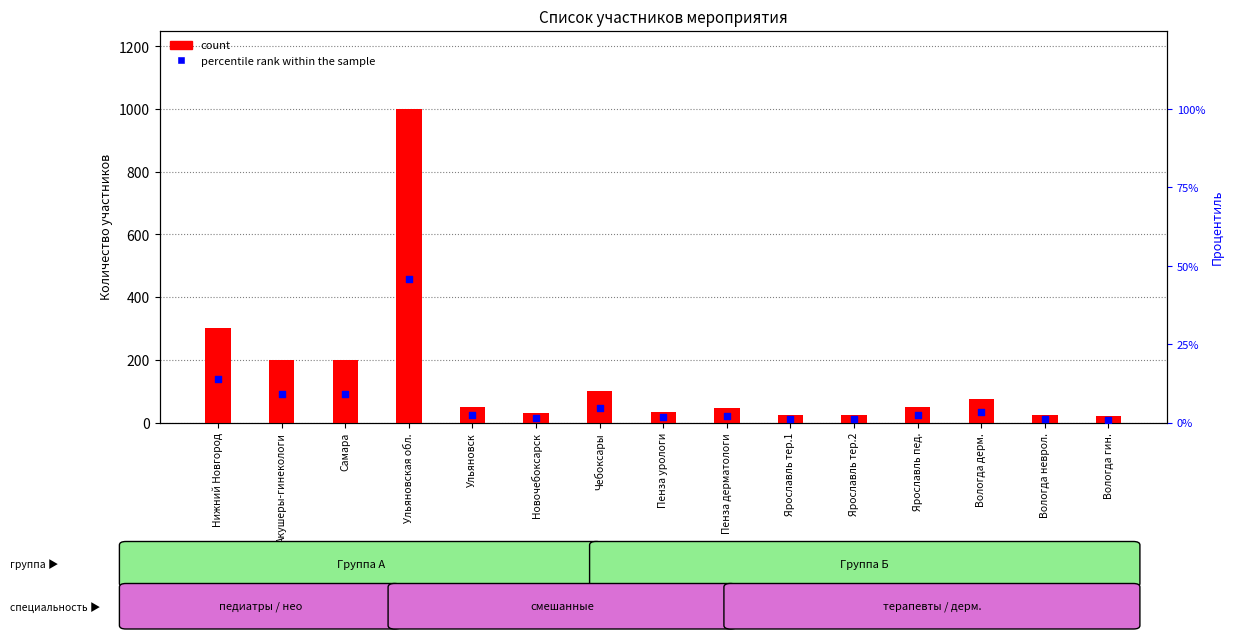

What are all the series names shown in the legend?

count, percentile rank within the sample